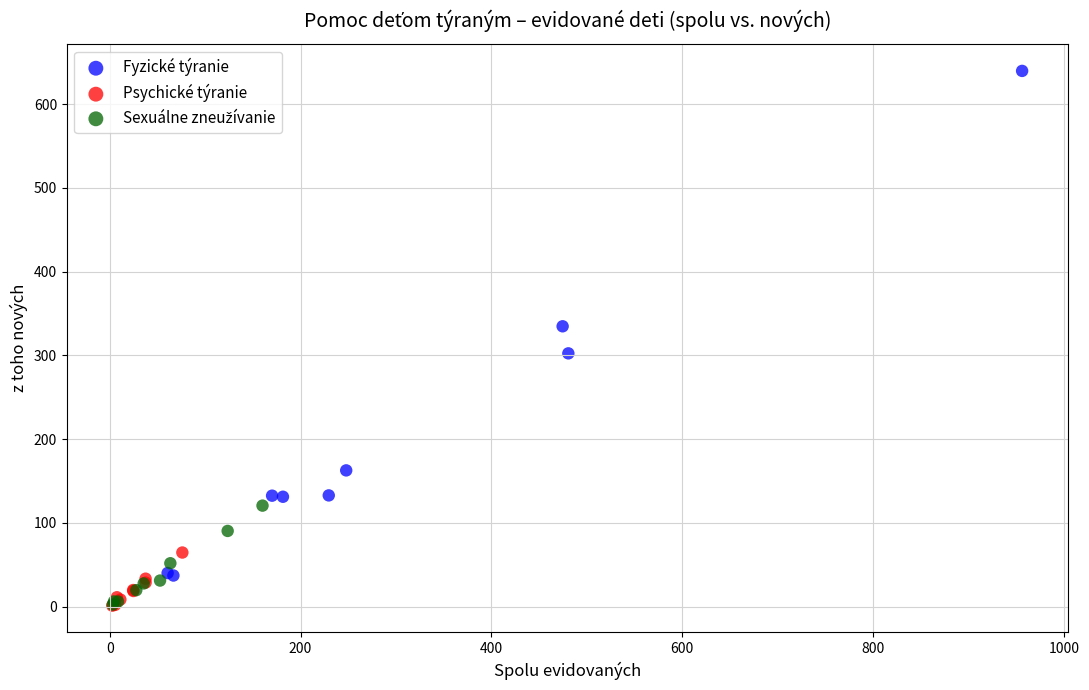

Which series has the largest Y range (max minus min)?

Fyzické týranie